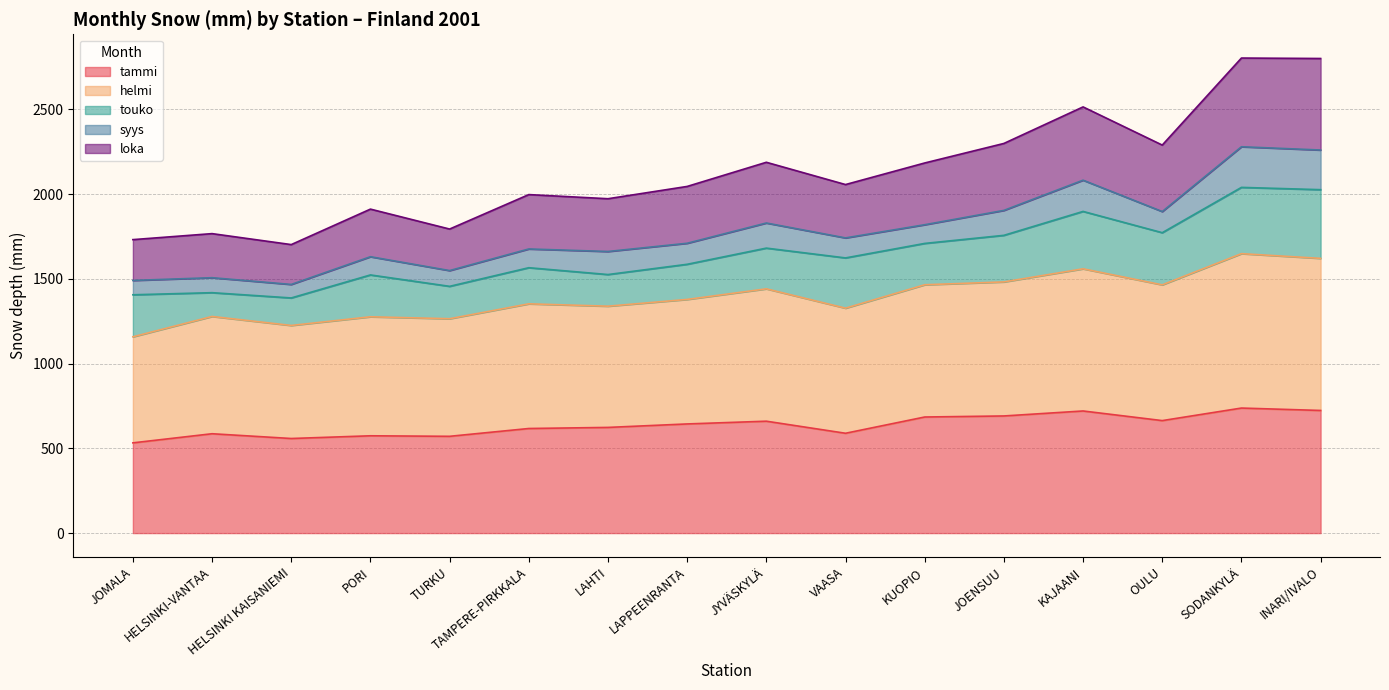

At which category does loka reach its first local peak?

HELSINKI-VANTAA